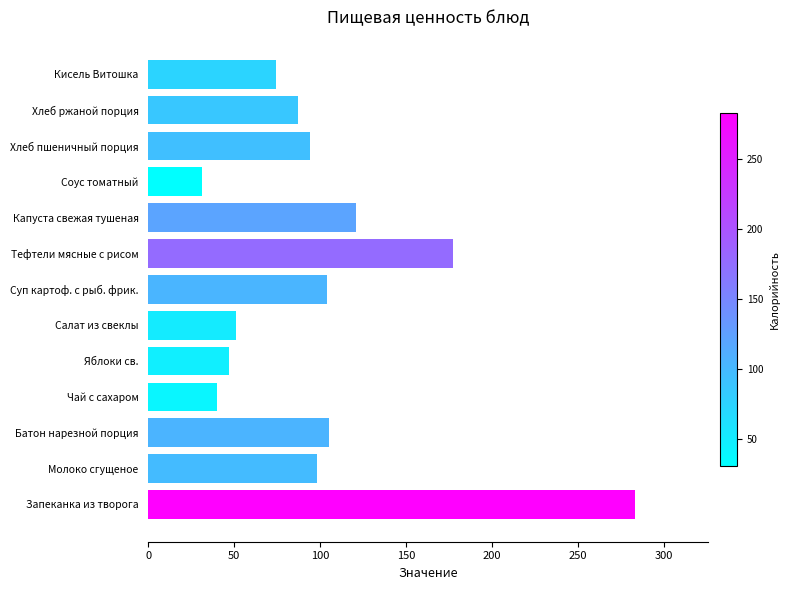

What is the sum of all values?

1312